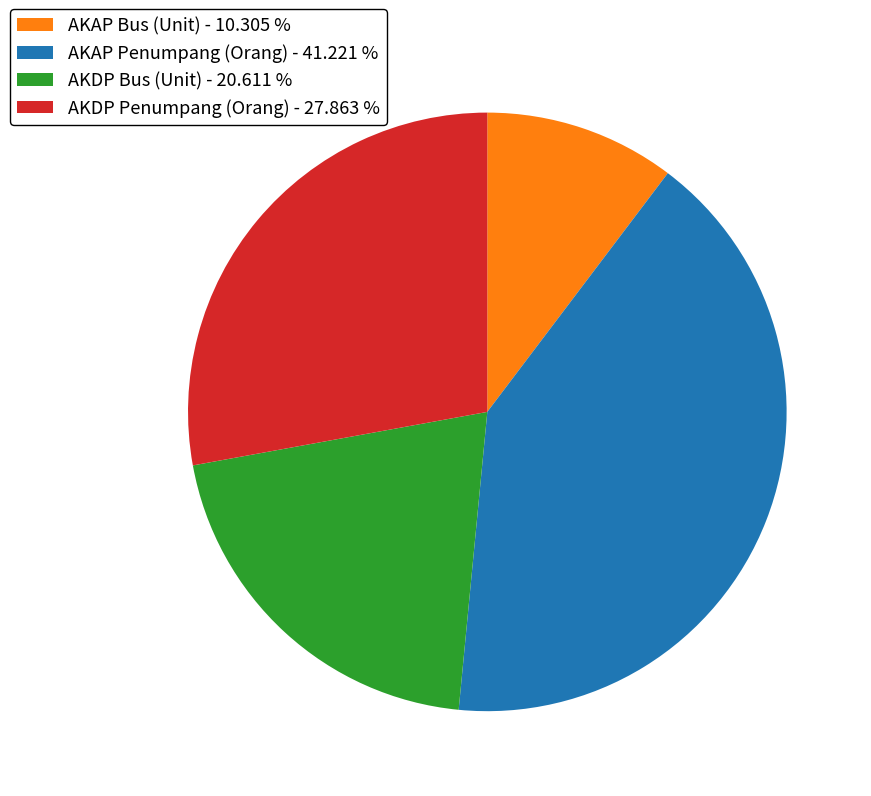

Is it true that AKAP Penumpang (Orang) is 34% of the pie?

False